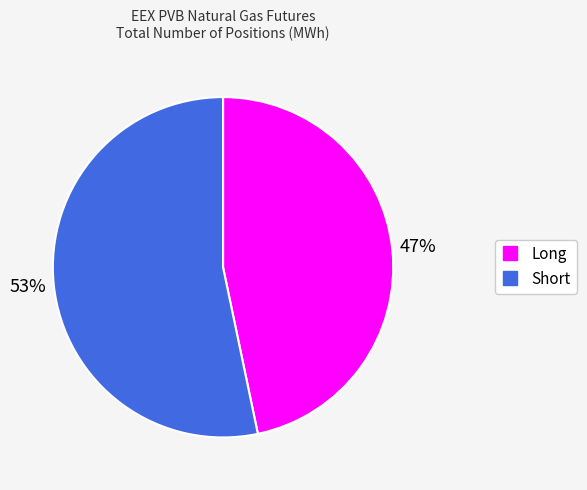

To the nearest percent, what is the average slice percentage?

50%